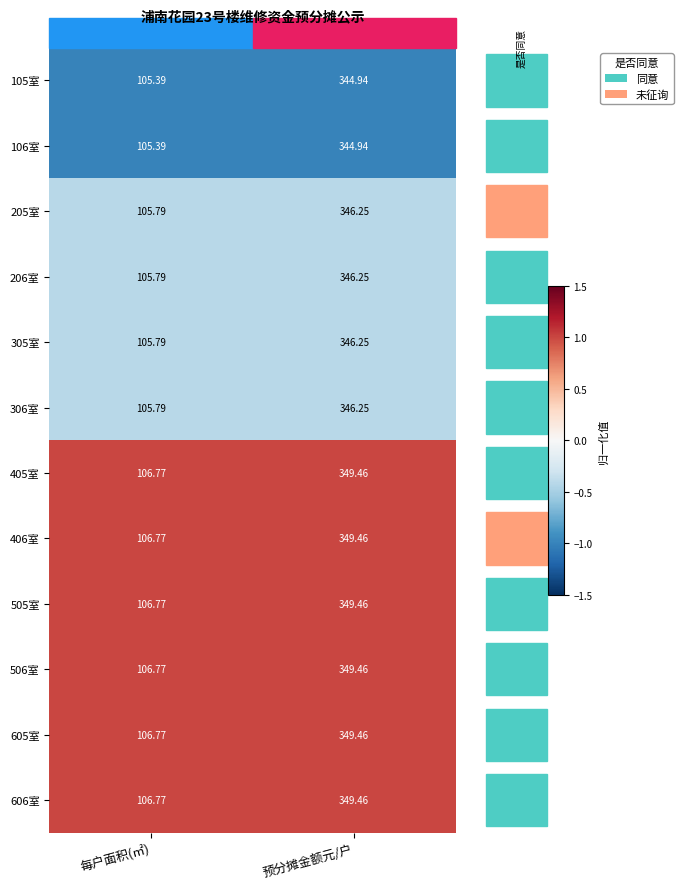

At which category is the sum across all series the highest?

预分摊金额元/户